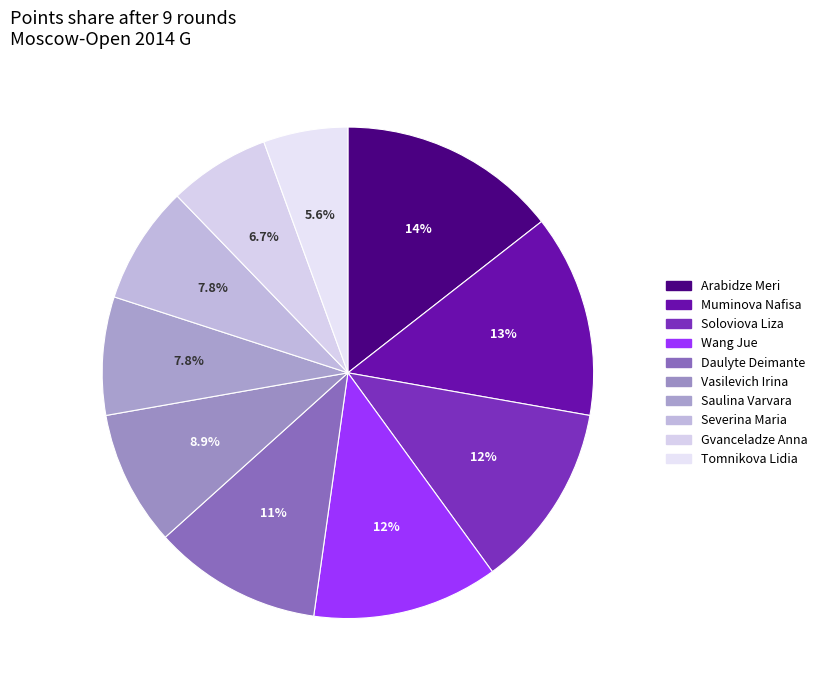

How many slices are in this pie chart?

10